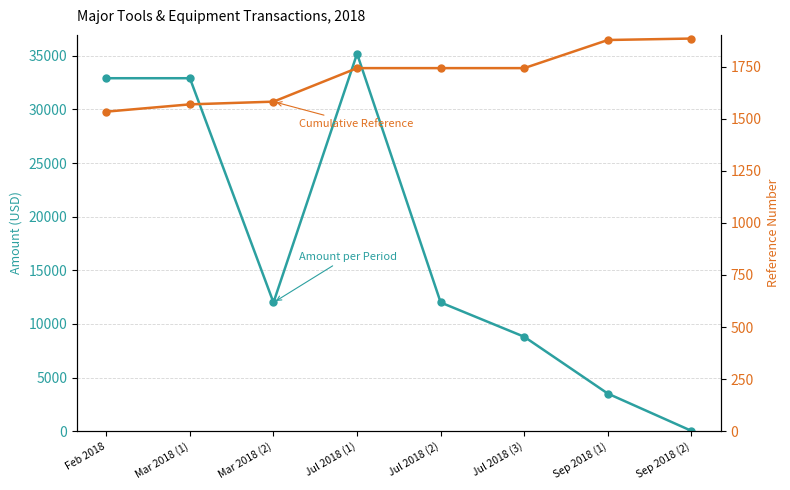

Rank the series by their average value, from lowest to highest.

Cumulative Reference, Amount per Period